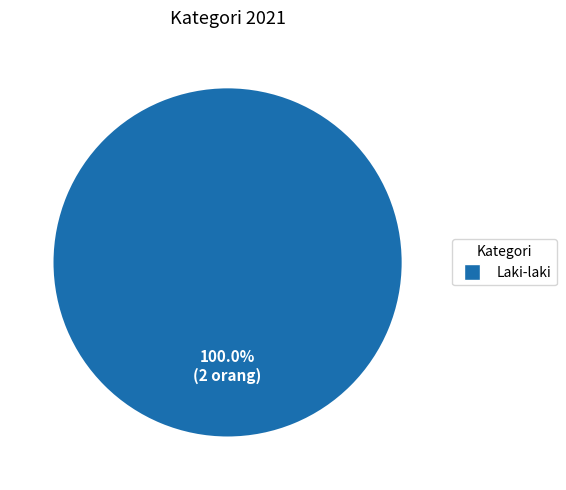

Rank the categories by value from lowest to highest.

Laki-laki